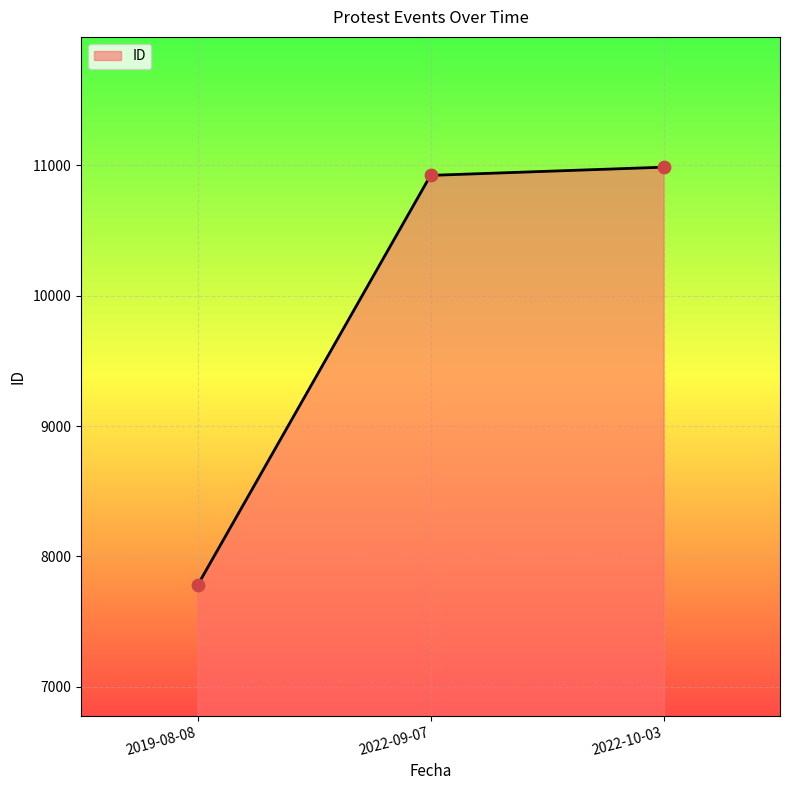

Which has a higher value, 2019-08-08 or 2022-10-03?

2022-10-03